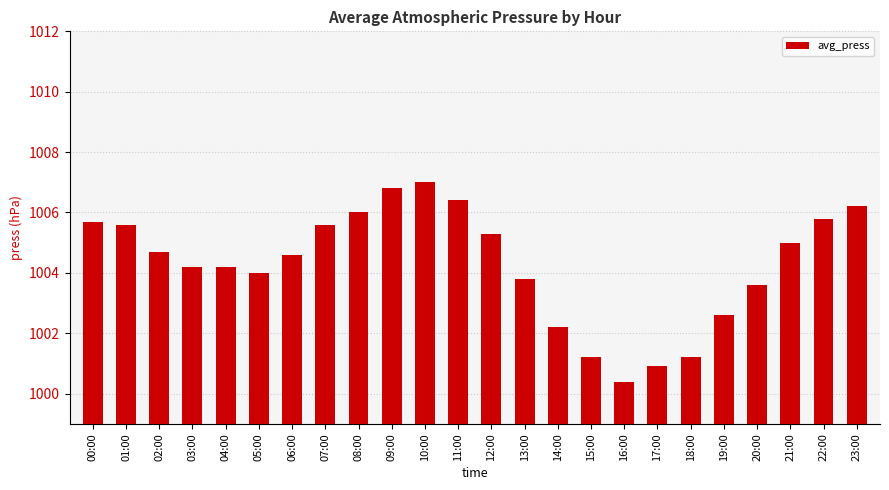

Reading left to right, transcribe all the data shown in this chart.

1005.7	1005.6	1004.7	1004.2	1004.2	1004.0	1004.6	1005.6	1006.0	1006.8	1007.0	1006.4	1005.3	1003.8	1002.2	1001.2	1000.4	1000.9	1001.2	1002.6	1003.6	1005.0	1005.8	1006.2